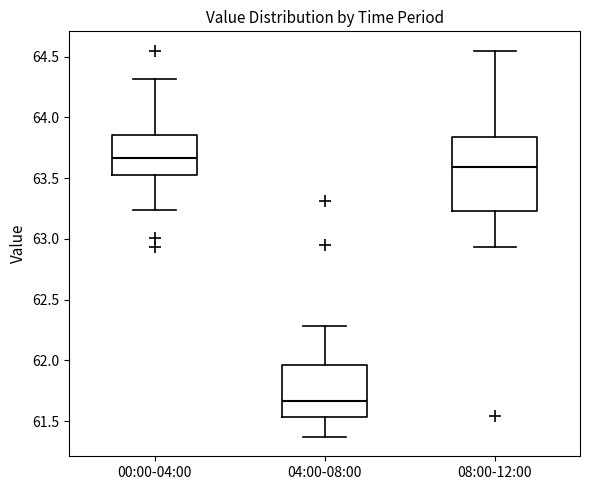

Reading left to right, read every box against the y-axis: the position of its median line, the range the box covers, and the ends of its whiskers. The values are not printed on the chart, so give them approximately, as read against the axis.

00:00-04:00: median 63.65, box 63.55 to 63.85, whiskers 63.25 to 64.30
04:00-08:00: median 61.65, box 61.55 to 61.95, whiskers 61.35 to 62.30
08:00-12:00: median 63.60, box 63.25 to 63.85, whiskers 62.95 to 64.55